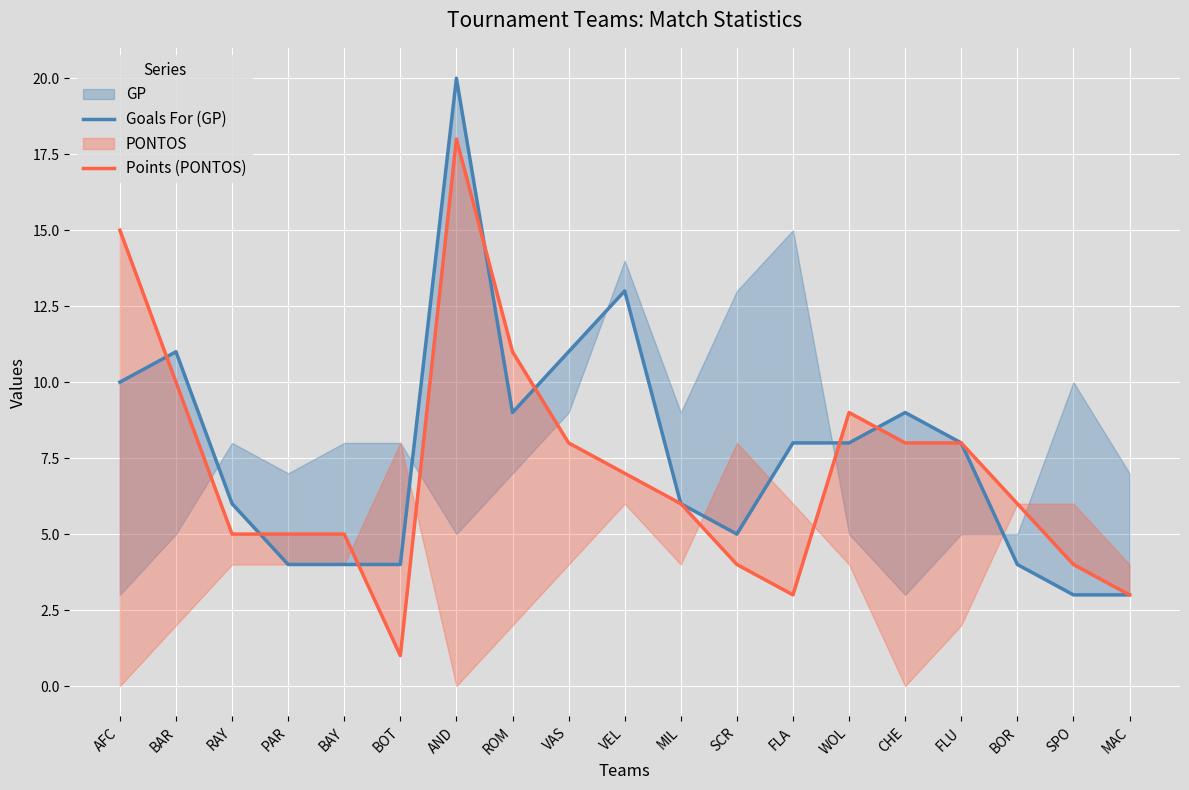

What is the total value across all series at SCR?

9